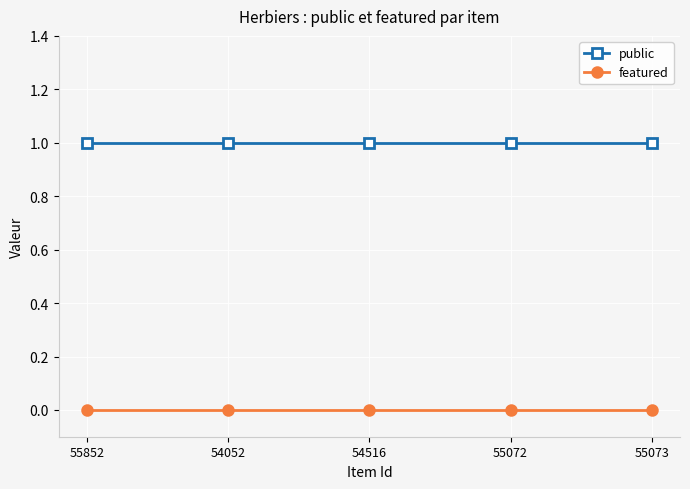

True or false: featured has more than 2 points higher than both neighbors.

False